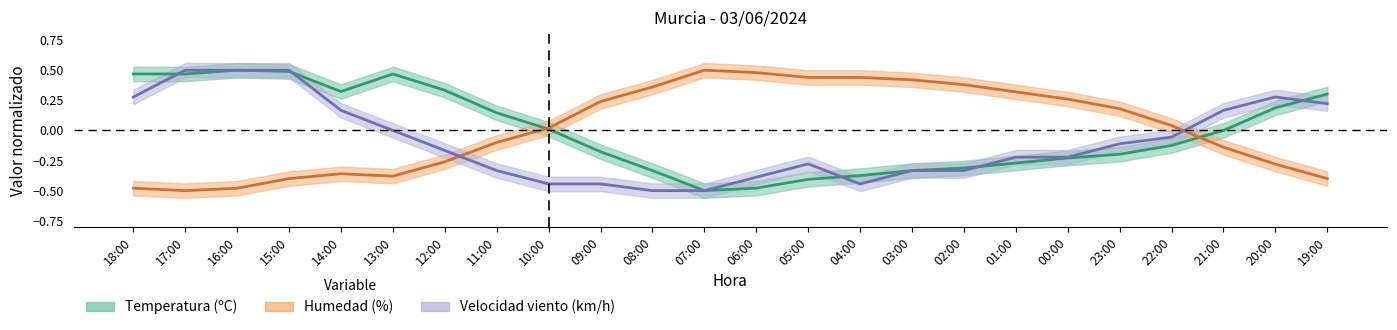

What are all the series names shown in the legend?

Temperatura, Humedad, Velocidad viento